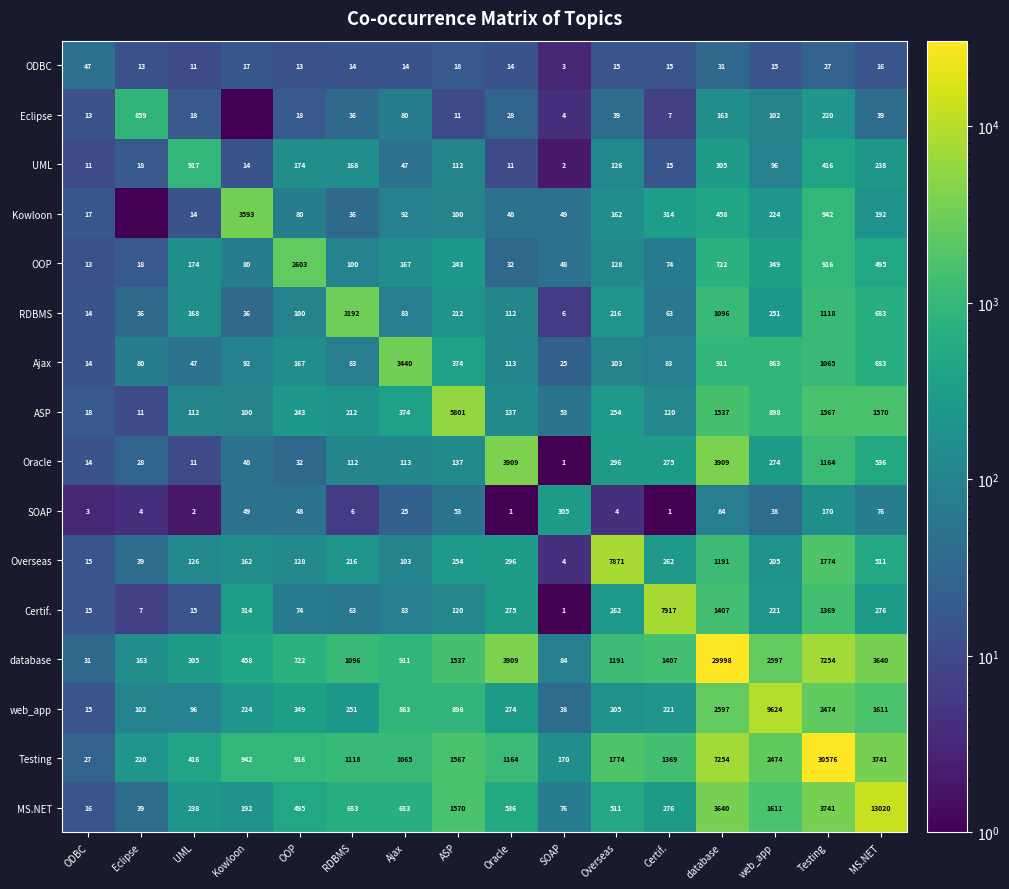

Between OOP and SOAP, which series saw the biggest shift?

OOP